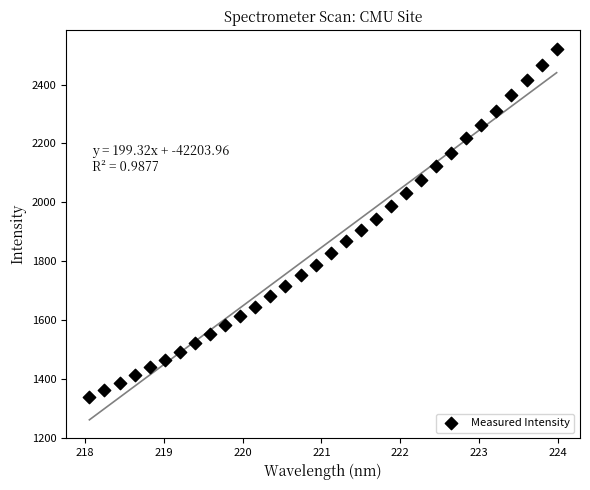

What is the range of Y values (max minus min)?

1183.2